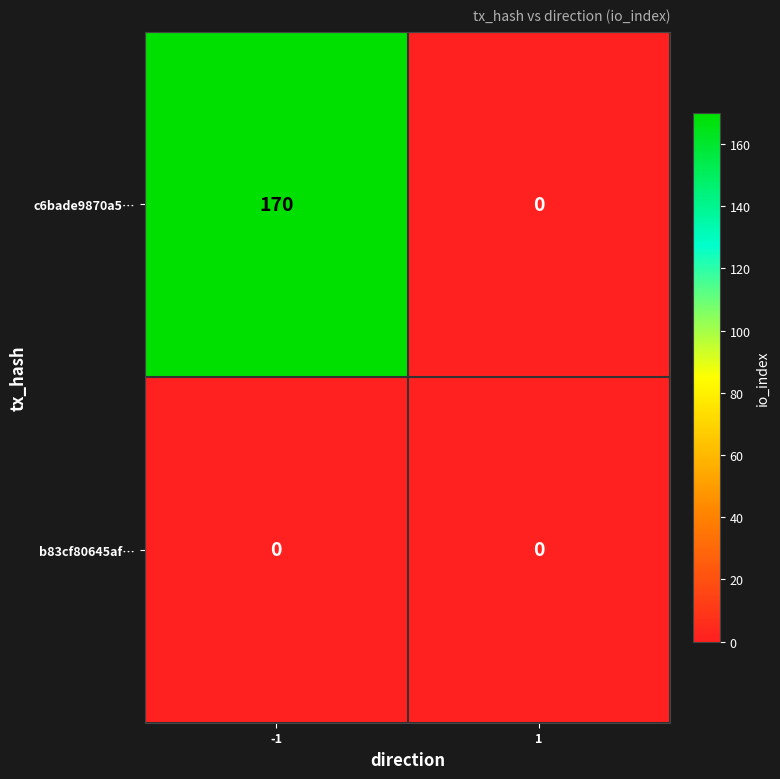

Rank the series by their average value, from lowest to highest.

b83cf80645af…, c6bade9870a5…